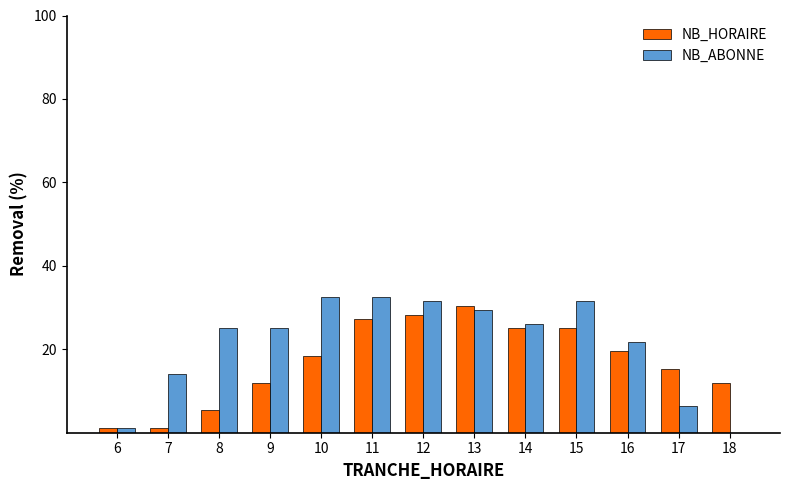

Is it true that NB_ABONNE equals 14.1 at 7?

True